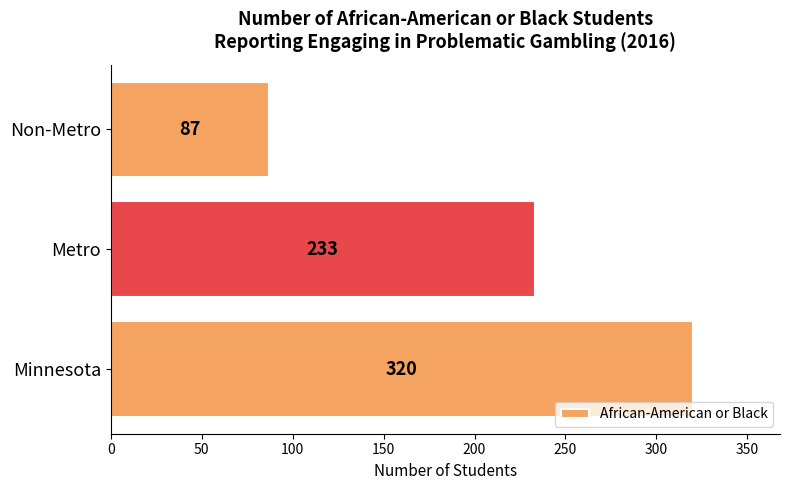

Reading bottom to top, what are all the values shown in this chart?

Minnesota=320	Metro=233	Non-Metro=87